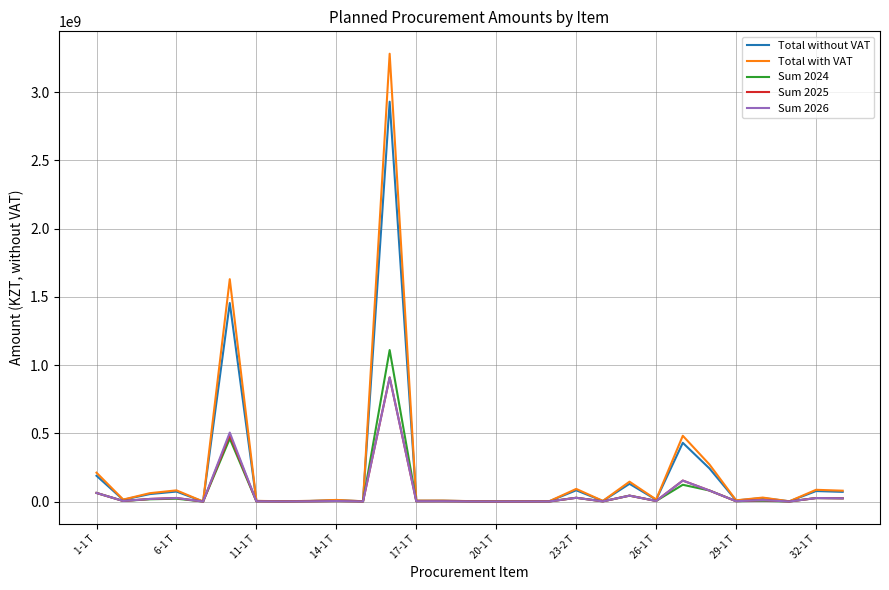

Which series has the widest spread of values?

Total with VAT